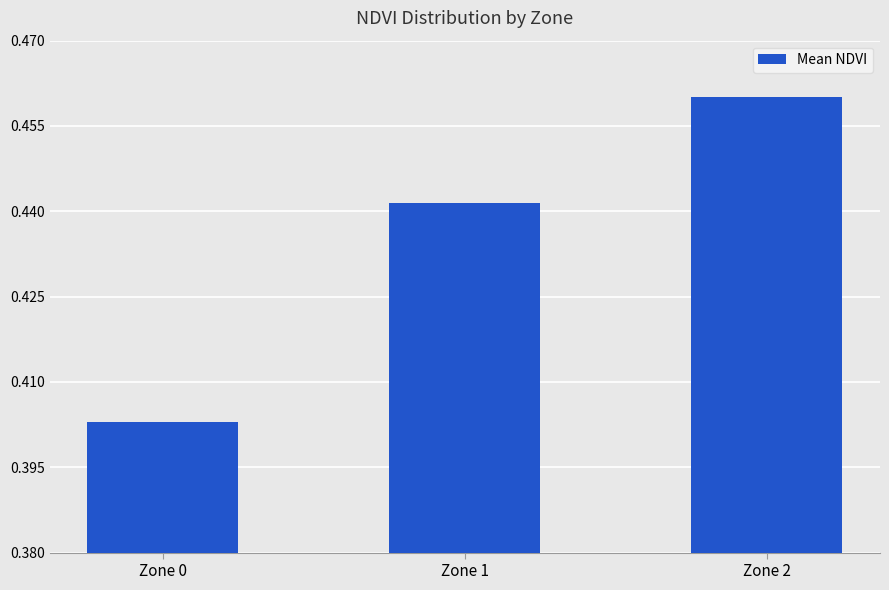

Count the number of data series in this chart.

1